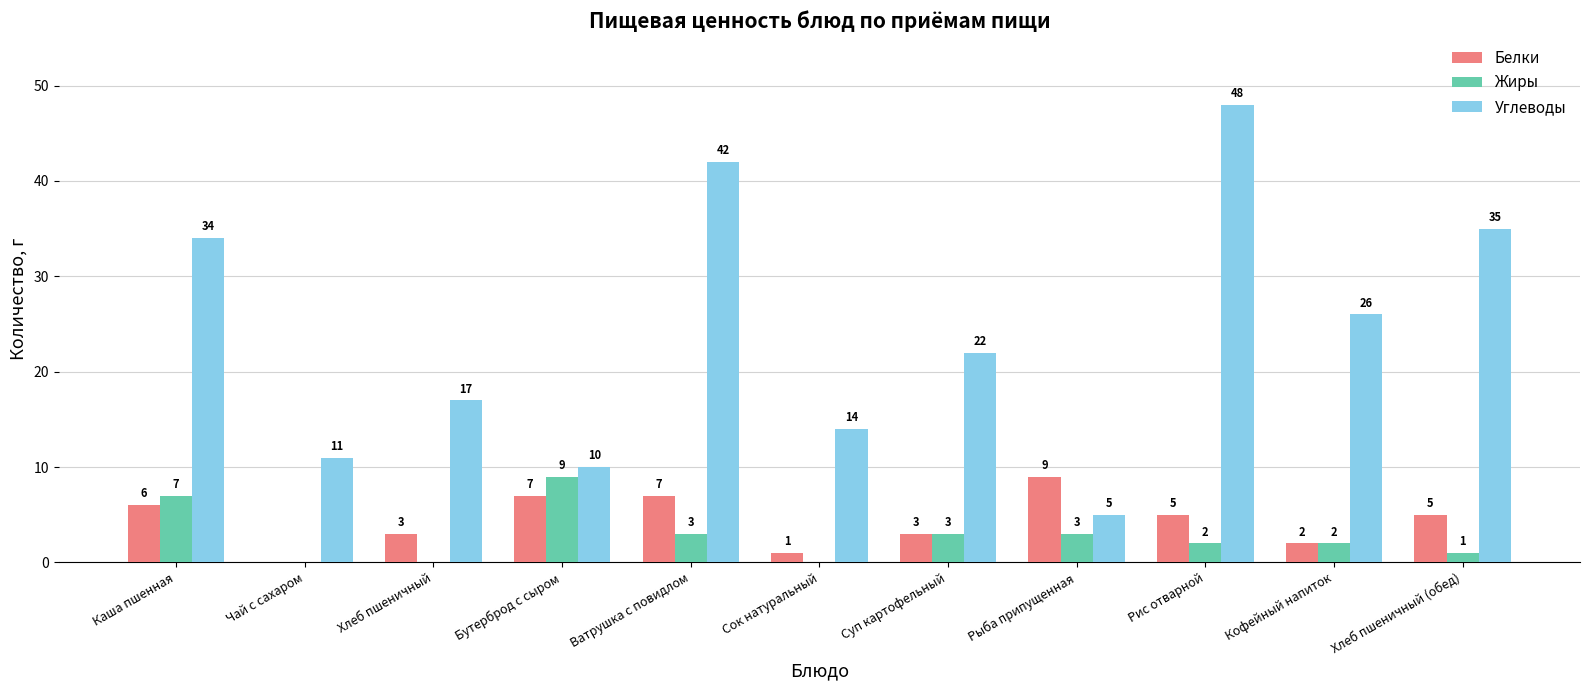

Between Ватрушка с повидлом and Хлеб пшеничный (обед), which series saw the biggest shift?

Углеводы